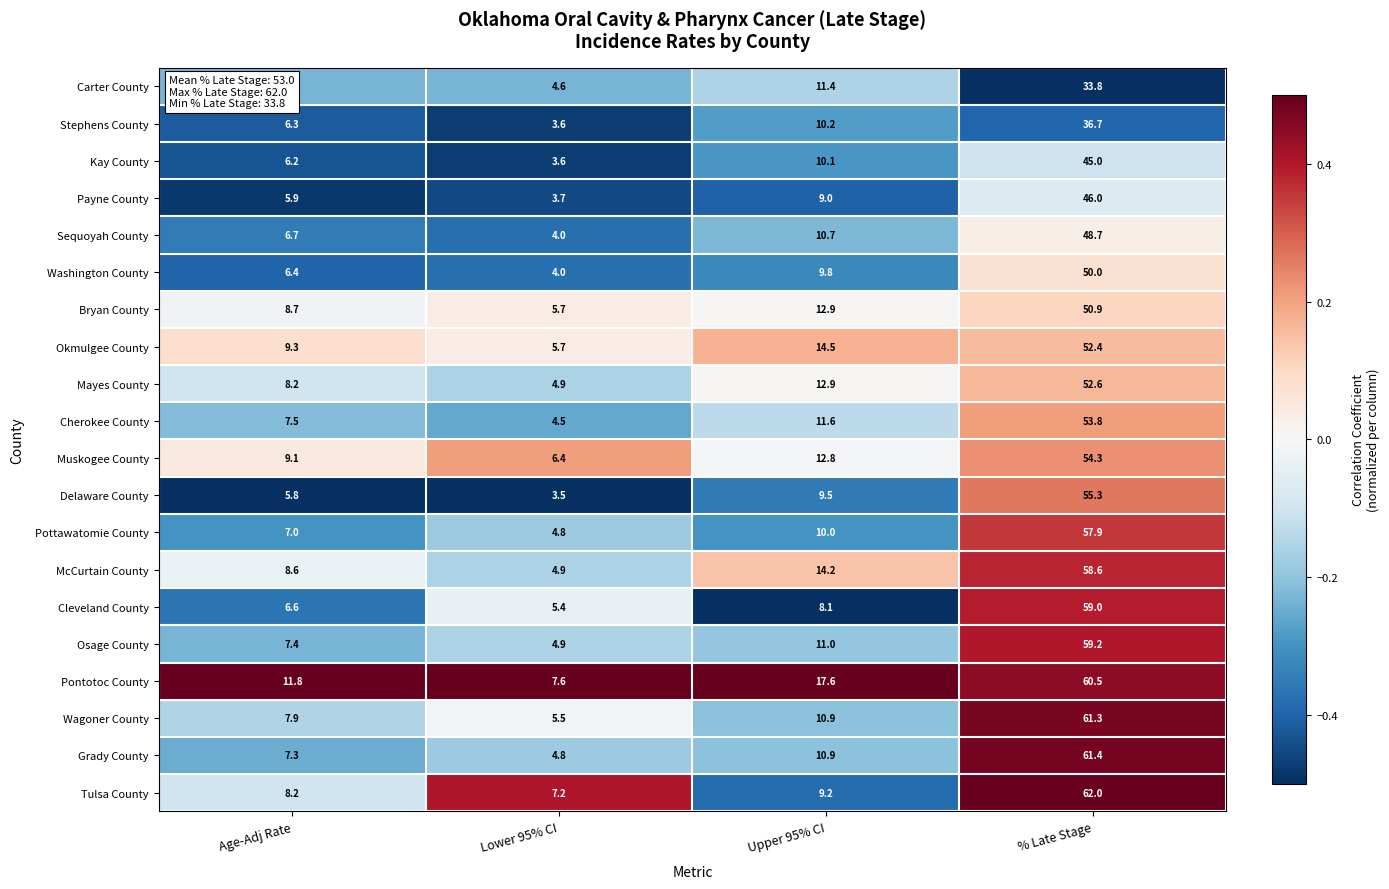

Is the value of Muskogee County at % Late Stage greater than the value of Sequoyah County at Age-Adj Rate?

Yes